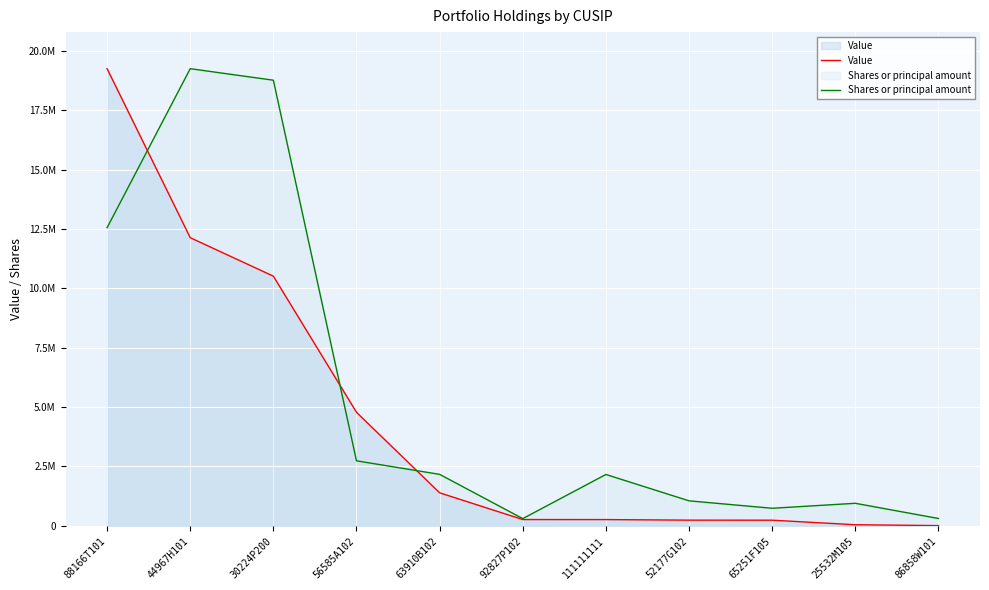

True or false: Value has a value of 139796.9 at 65251F105.

False